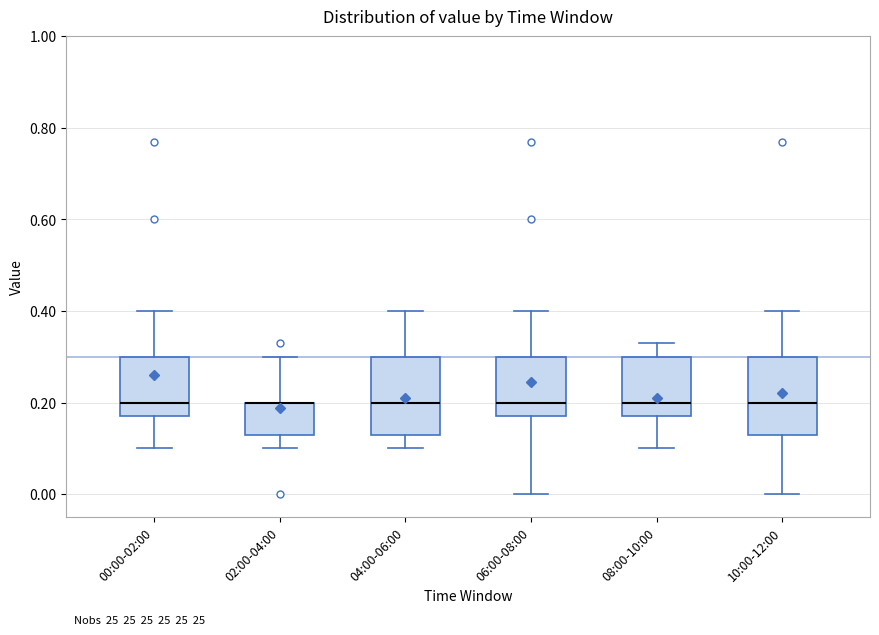

Reading left to right, transcribe this box plot: for each box, give where its median line is, the range the box spans, and where its two whiskers end, as read against the y-axis. The values are not printed on the chart, so give them approximately, as read against the axis.

00:00-02:00: median 0.20, box 0.18 to 0.30, whiskers 0.10 to 0.40
02:00-04:00: median 0.20 (drawn on the box's upper edge), box 0.14 to 0.20, whiskers 0.10 to 0.30
04:00-06:00: median 0.20, box 0.14 to 0.30, whiskers 0.10 to 0.40
06:00-08:00: median 0.20, box 0.18 to 0.30, whiskers 0.00 to 0.40
08:00-10:00: median 0.20, box 0.18 to 0.30, whiskers 0.10 to 0.34
10:00-12:00: median 0.20, box 0.14 to 0.30, whiskers 0.00 to 0.40